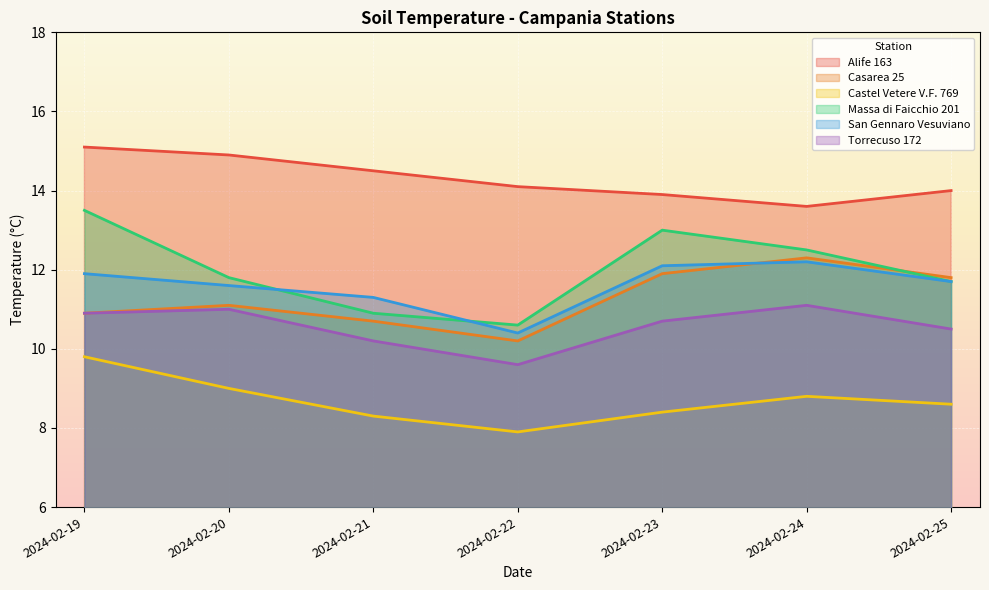

Is it true that Massa di Faicchio 201 equals 13.5 at 2024-02-19?

True